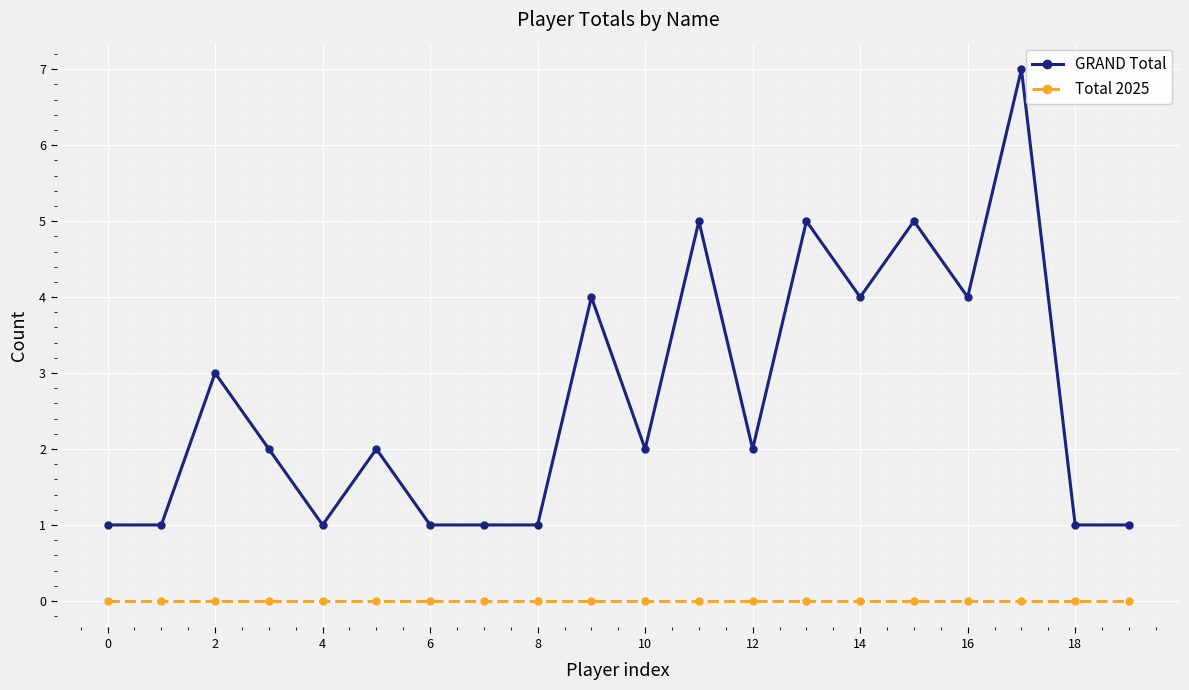

Which series has the largest total across all categories?

GRAND Total